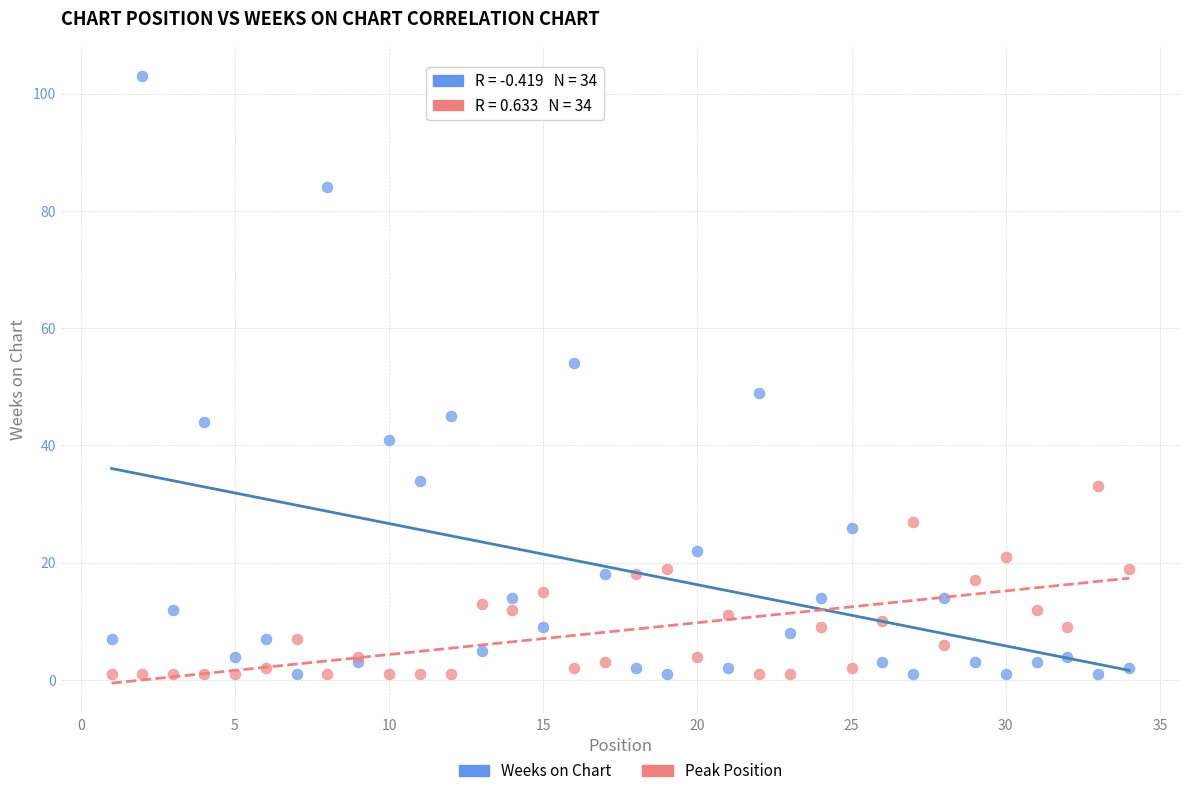

Which series has the widest spread of Y values?

Weeks on Chart